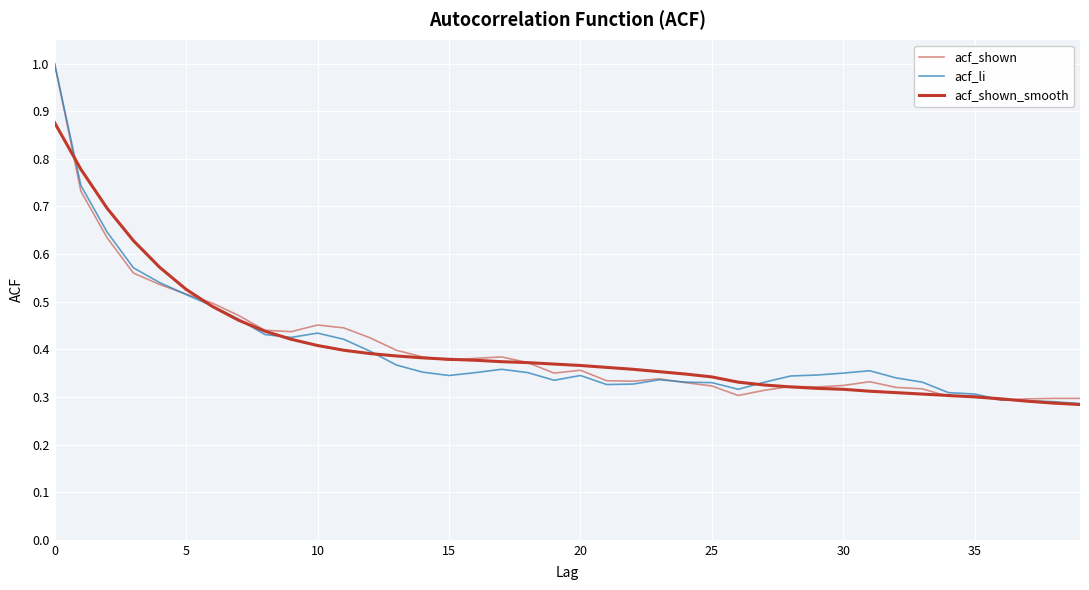

What is the difference between the maximum and minimum values in the acf_shown_smooth series?

0.6